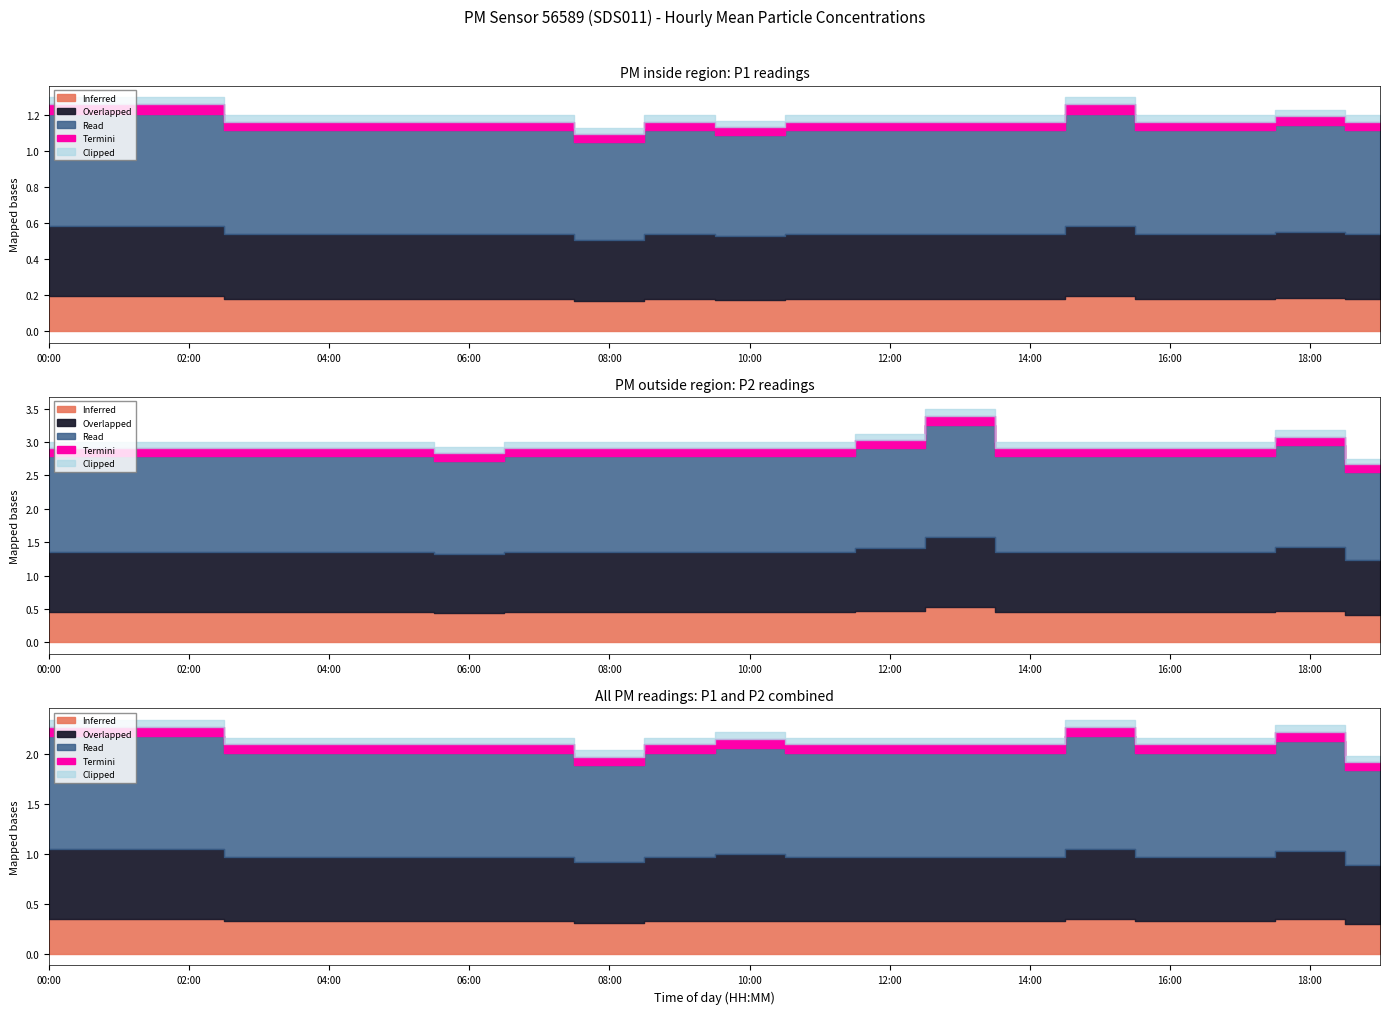

At which category is the sum across all series the highest?

13:00